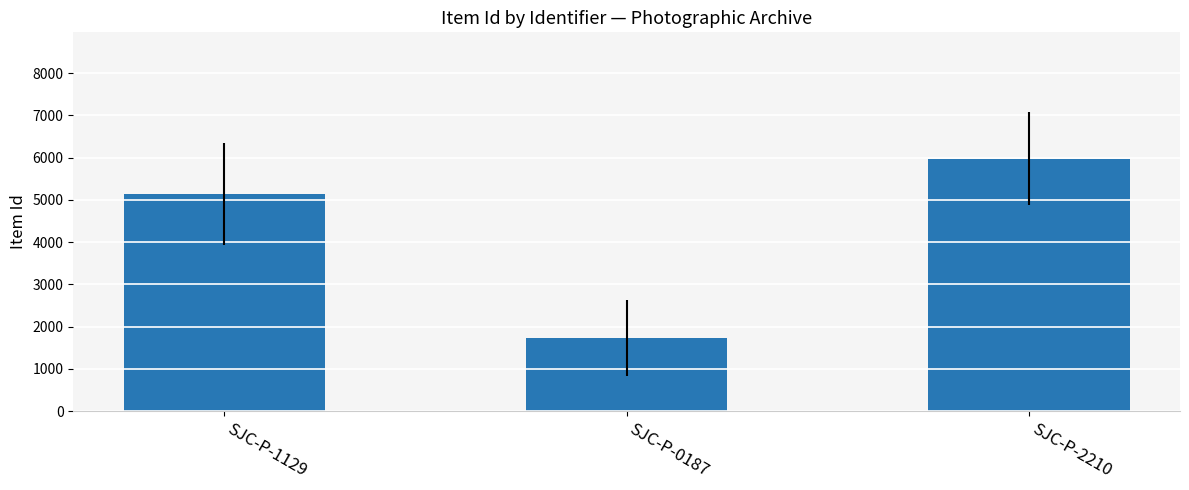

What is the label of the 3rd bar from the right?

SJC-P-1129